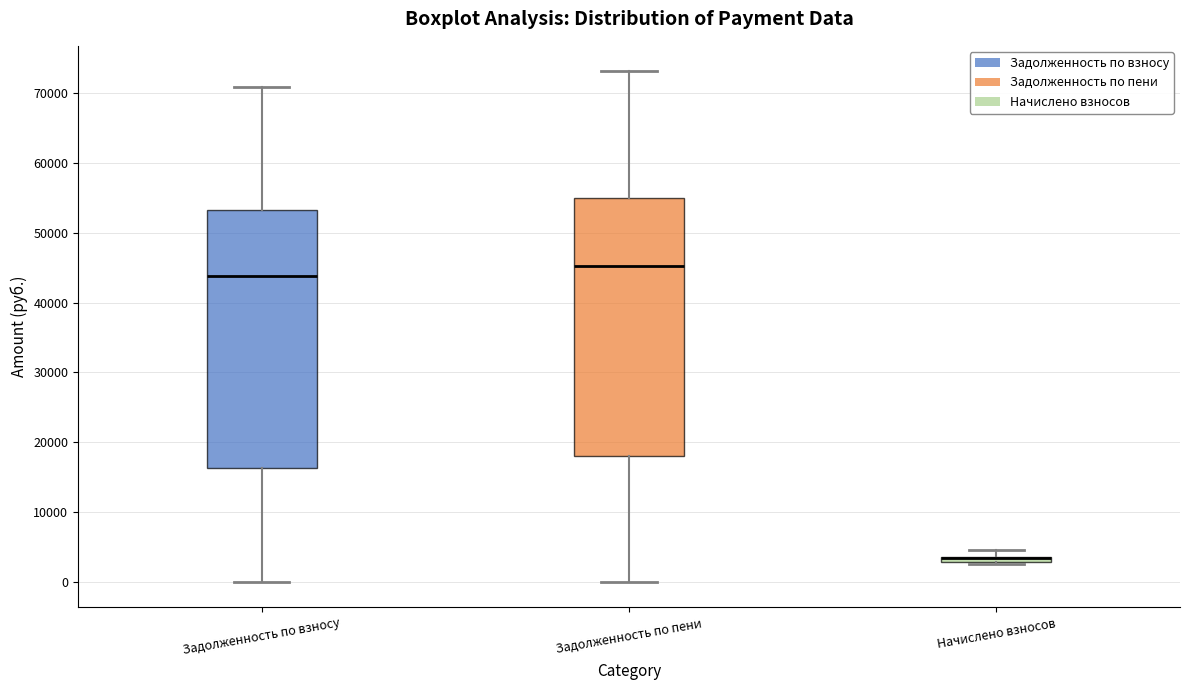

Where is the upper edge of the box for Начислено взносов on the y-axis? The values are not printed on the chart, so give them approximately, as read against the axis.

4000